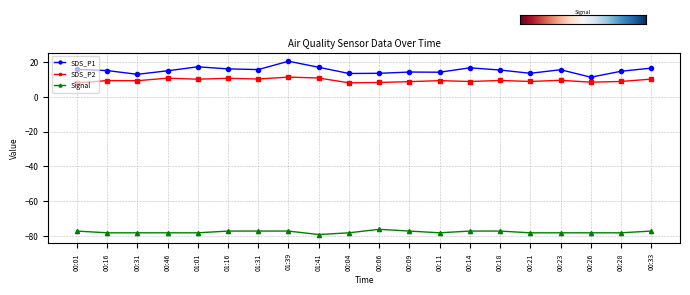

What is the highest value of the SDS_P2 series?

11.2